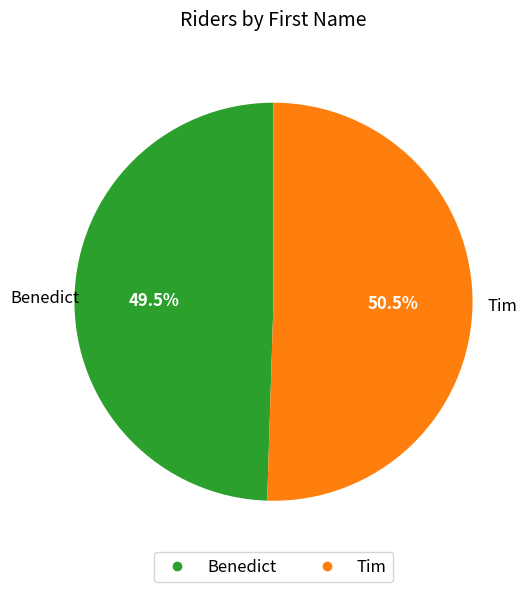

Does Benedict account for over 50% of the chart?

No